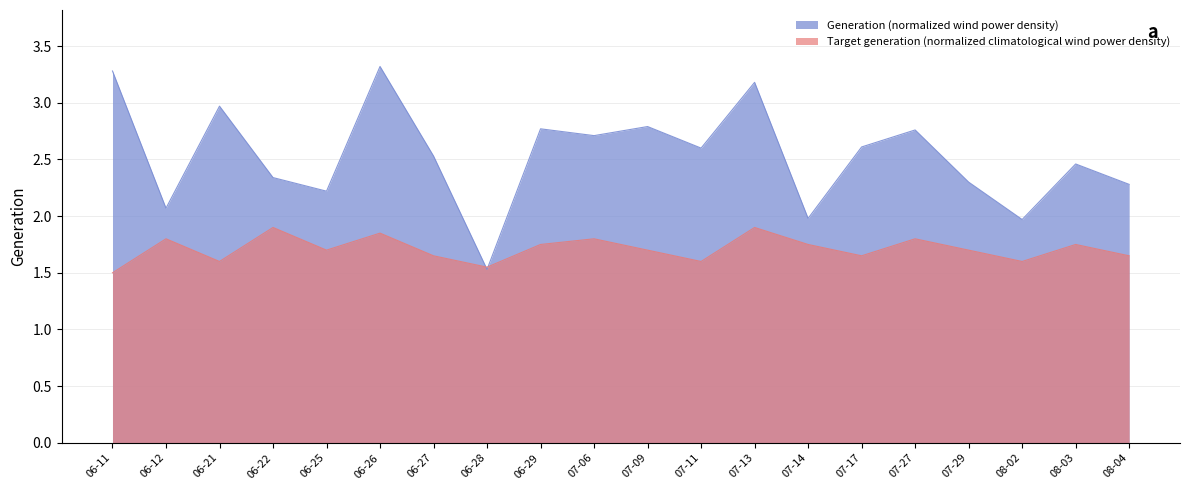

At which category is the sum across all series the highest?

06-26